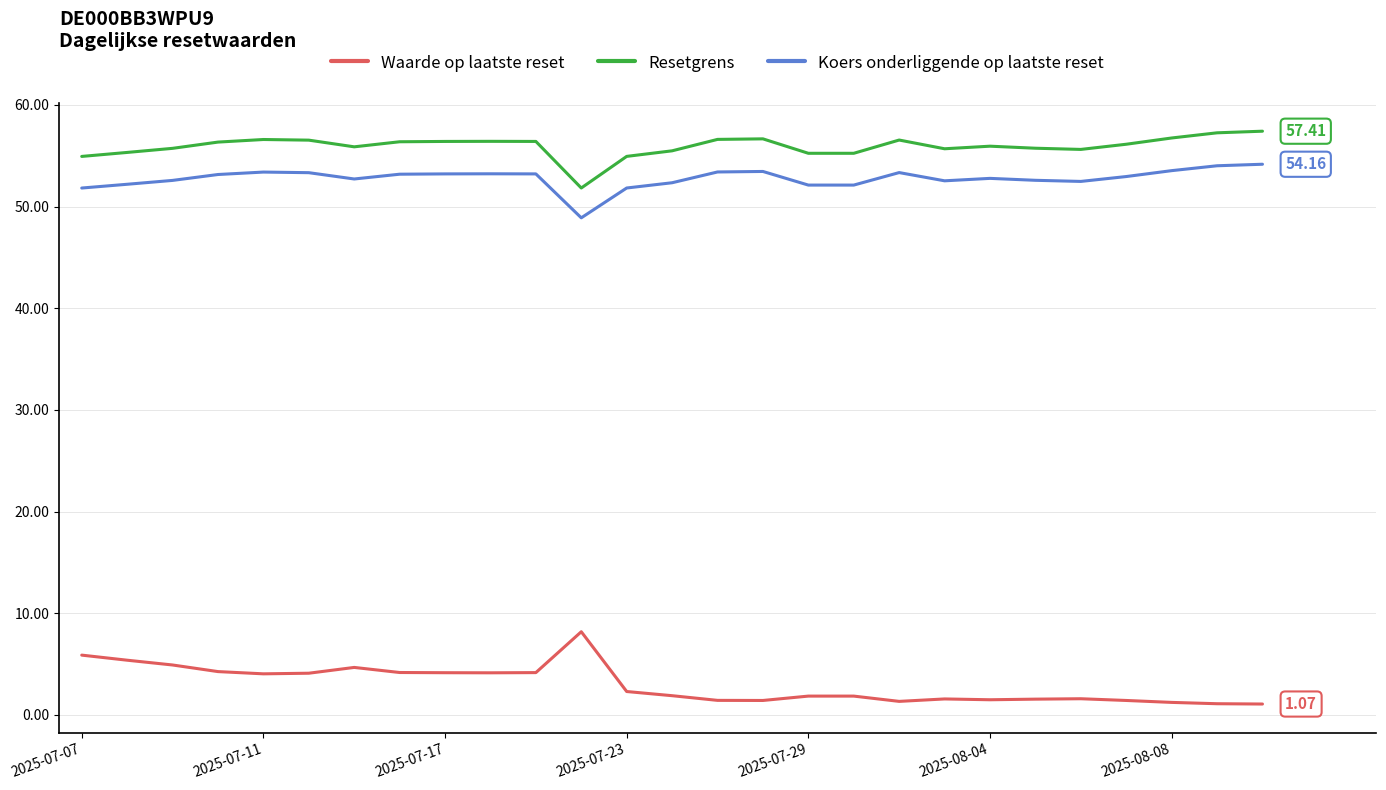

True or false: Resetgrens and Waarde op laatste reset intersect in this chart.

False